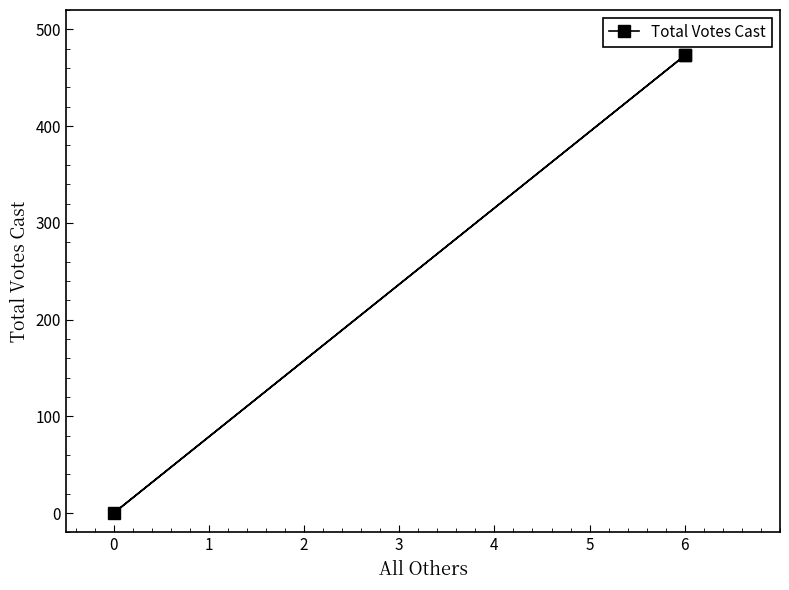

Is this an area chart (filled region under the line)?

No